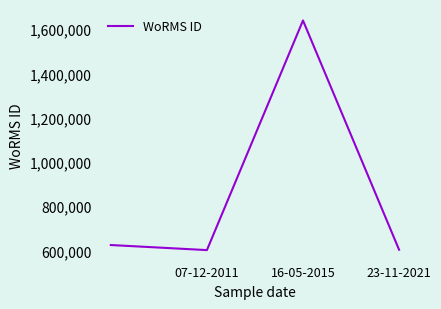

How many interior local peaks (higher than both neighbors) does the data have?

1